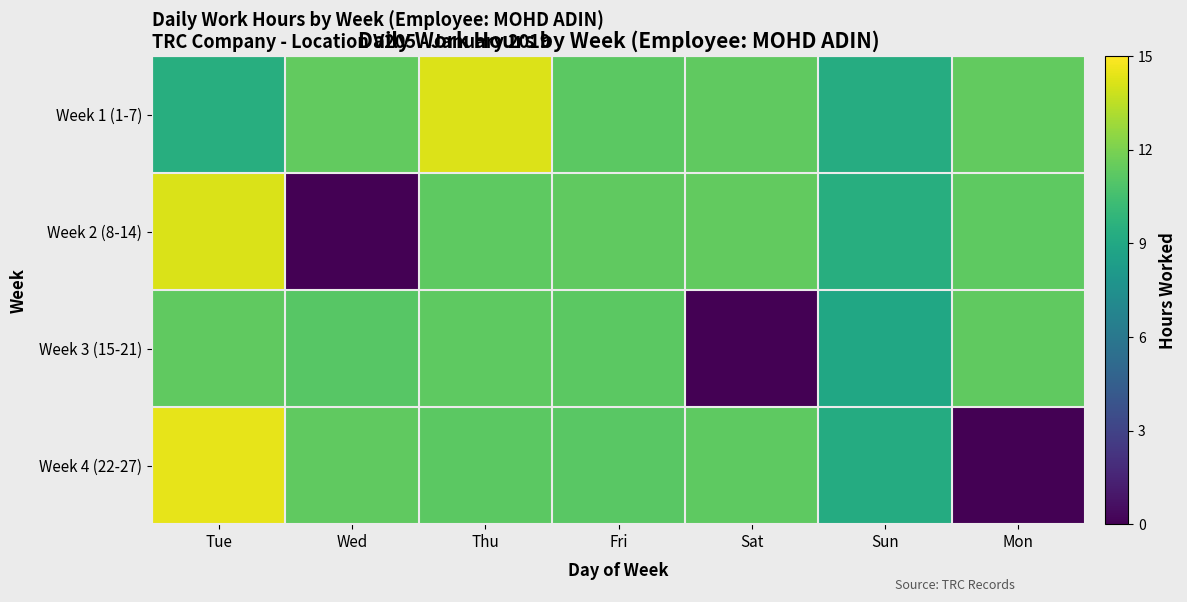

Reading left to right, transcribe all the data shown in this chart.

Week 1 (1-7): Tue=9.4	Wed=11.4	Thu=14.2	Fri=11.2	Sat=11.3	Sun=9.3	Mon=11.4
Week 2 (8-14): Tue=14.2	Wed=0.0	Thu=11.3	Fri=11.3	Sat=11.4	Sun=9.4	Mon=11.2
Week 3 (15-21): Tue=11.3	Wed=11.1	Thu=11.2	Fri=11.2	Sat=0.0	Sun=8.9	Mon=11.4
Week 4 (22-27): Tue=14.4	Wed=11.3	Thu=11.2	Fri=11.2	Sat=11.3	Sun=9.2	Mon=0.0